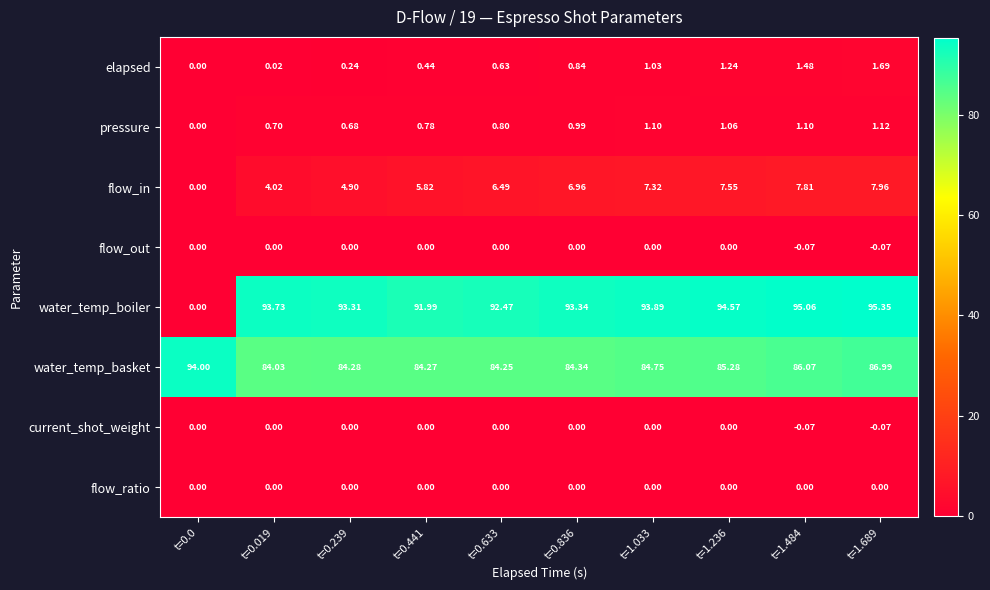

Which series has the largest total across all categories?

water_temp_basket